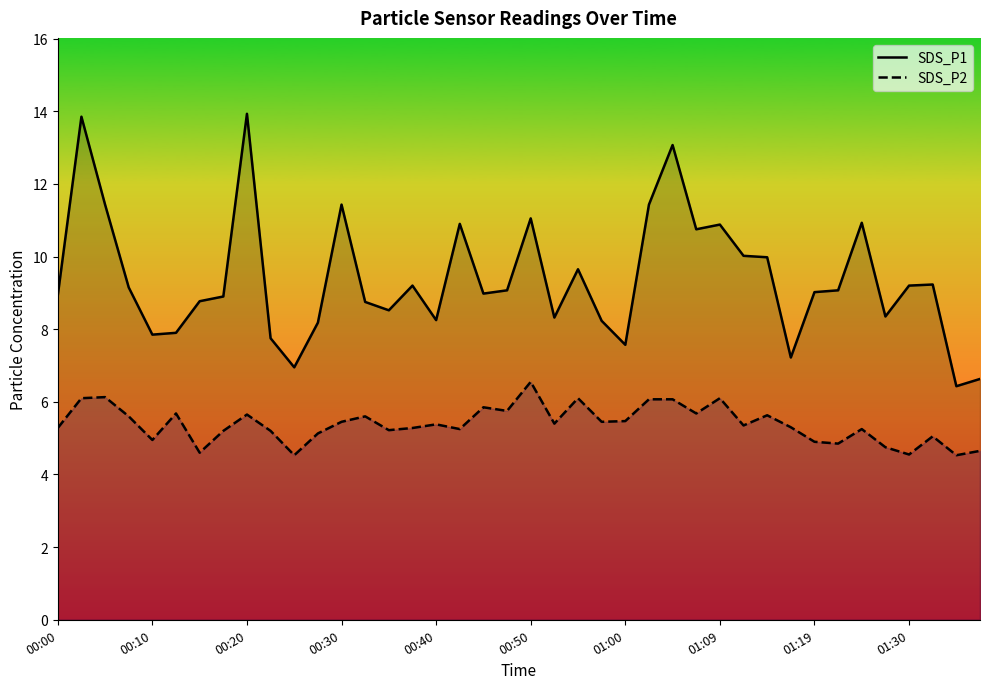

True or false: SDS_P1 and SDS_P2 cross at least once.

False